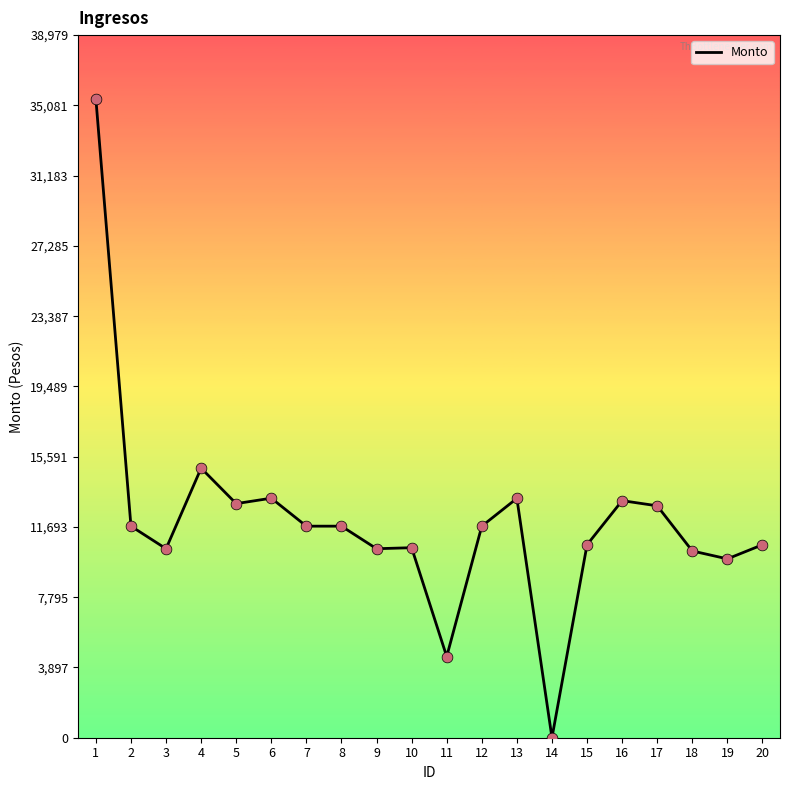

Between 5 and 20, which is larger?

5